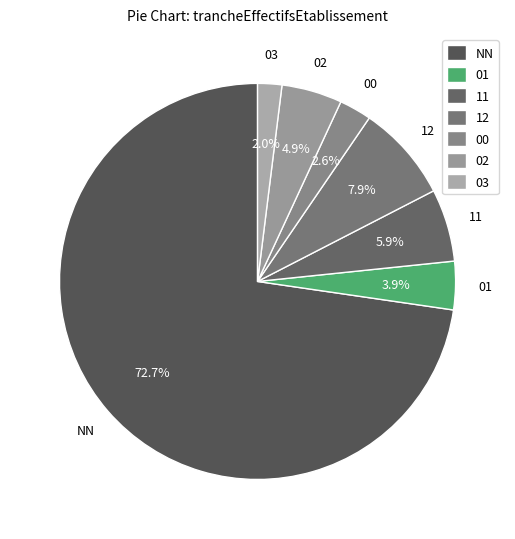

The 01 slice represents 4% of the pie. True or false?

True